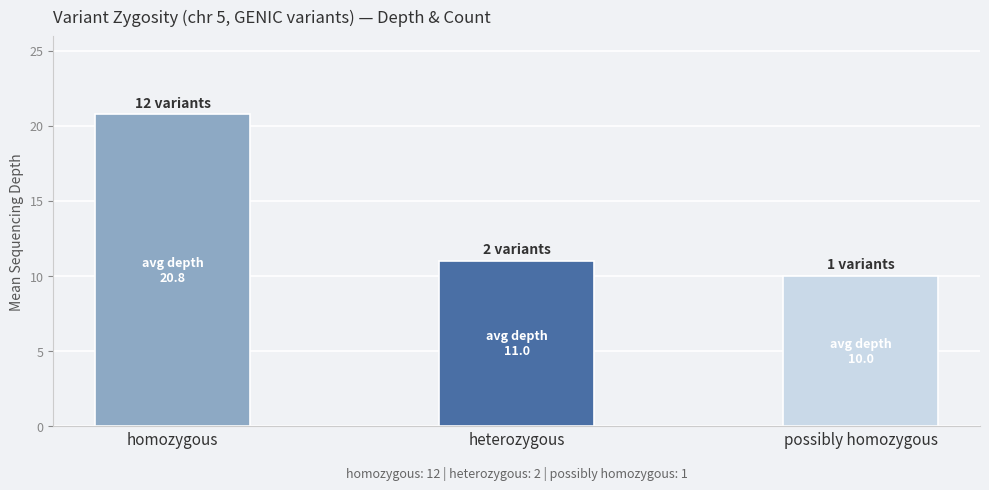

Which label corresponds to the smallest value in the chart?

possibly homozygous